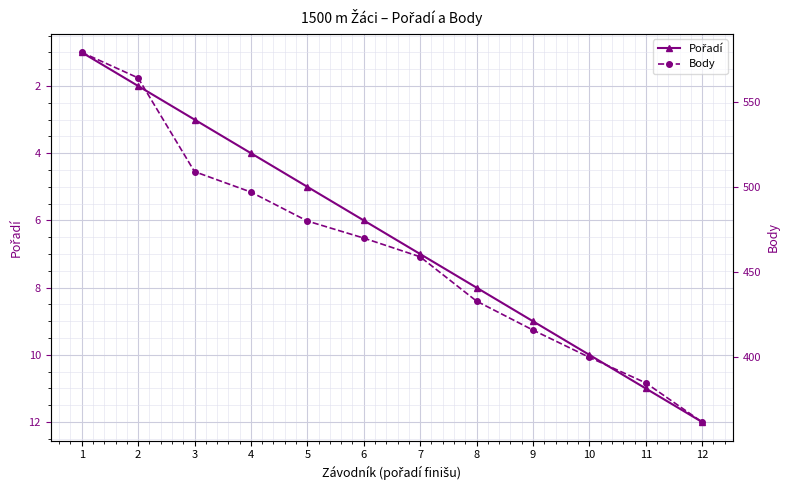

Which series has the largest range (max minus min)?

Body